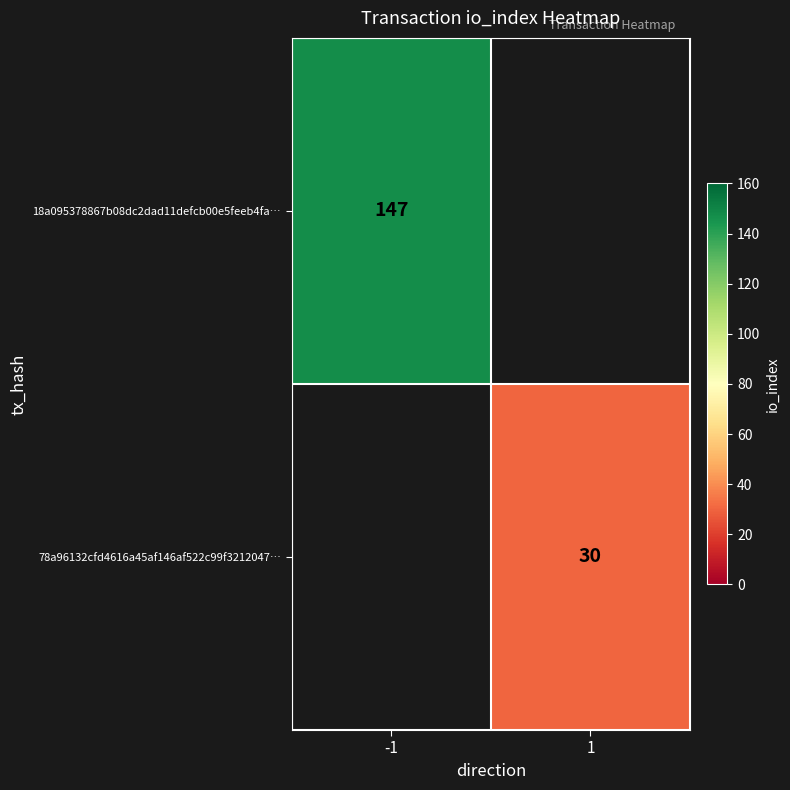

The value of 18a095378867b08dc2dad11defcb00e5feeb4fa… at -1 is 147. True or false?

True